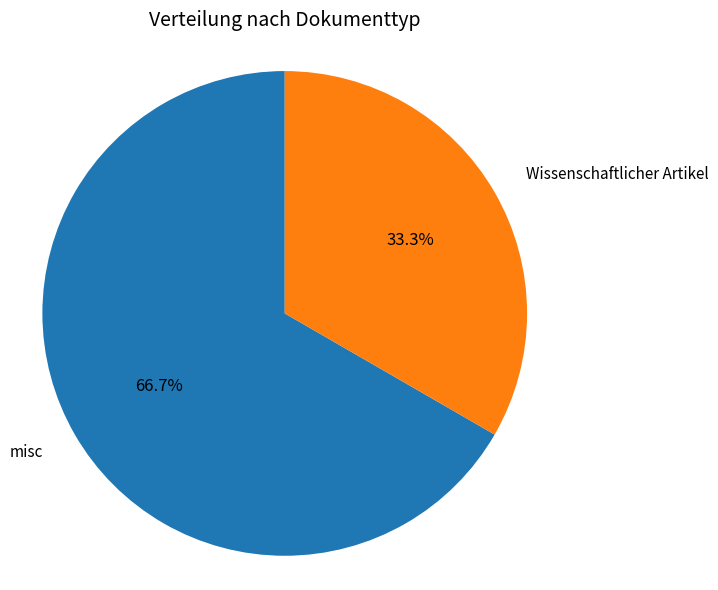

Is there any slice that represents more than half of the pie?

Yes